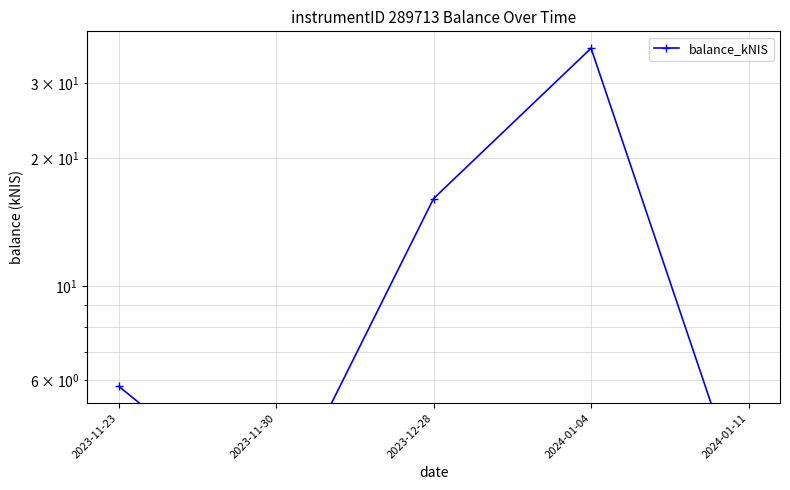

True or false: the data shows 3.4 at 2023-11-23.

False